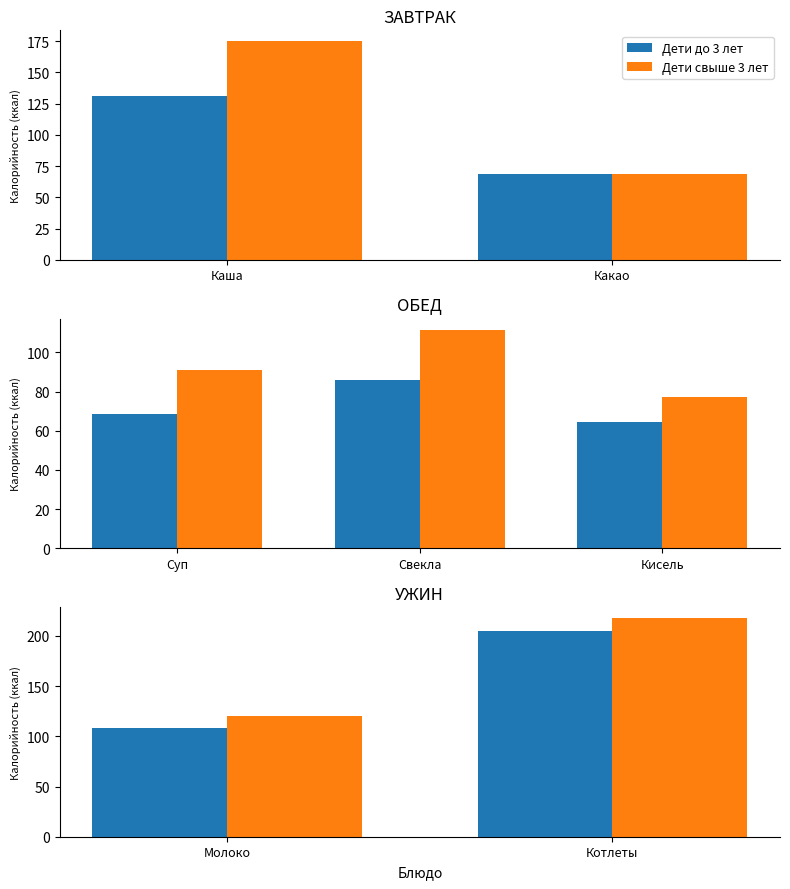

Which series changed the most between Молоко and Котлеты?

Дети свыше 3 лет